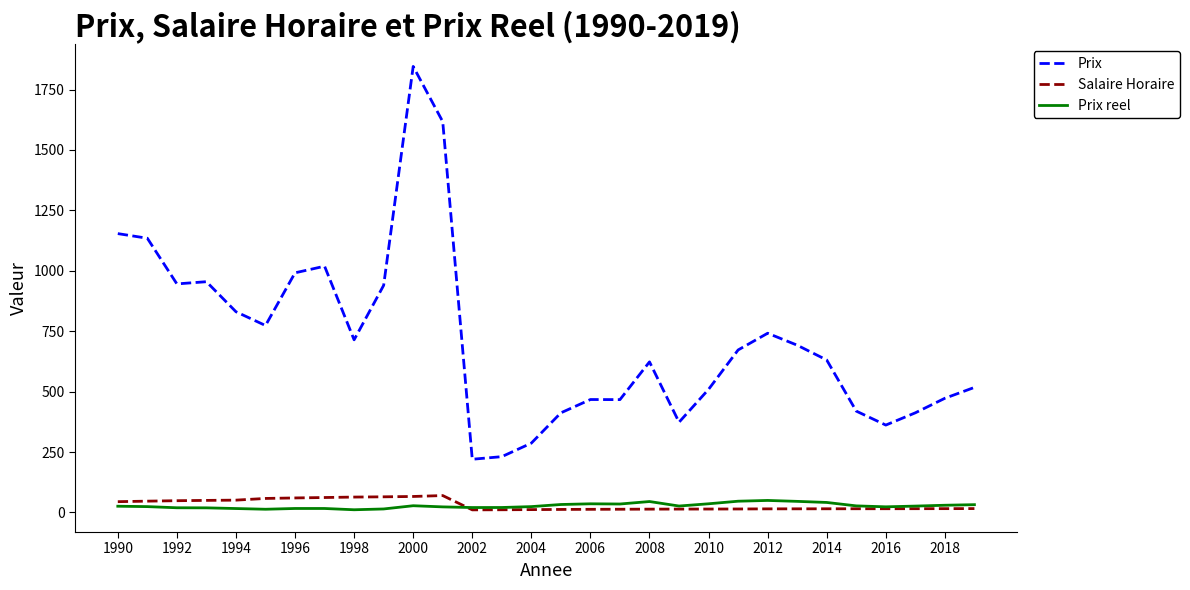

What is the maximum value for Prix reel?

49.8